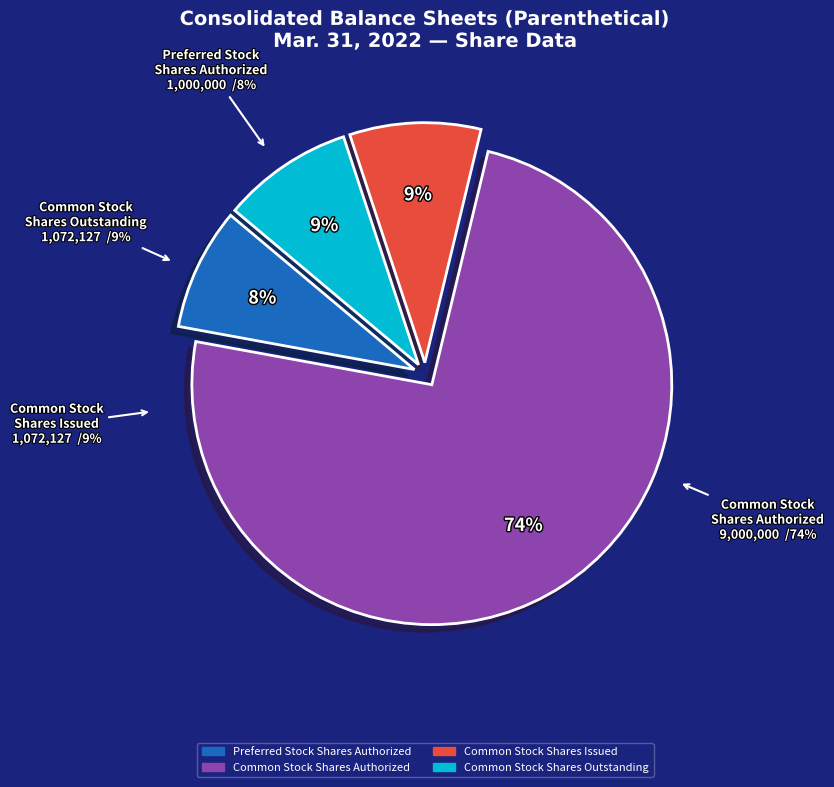

Is there a majority slice in this chart?

Yes